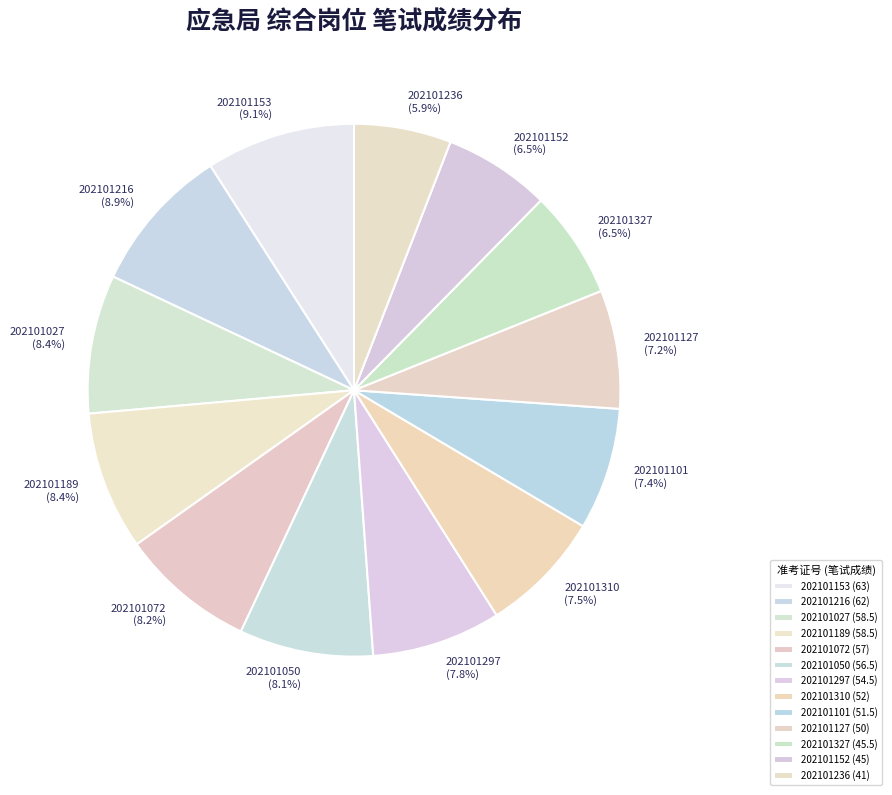

Is 202101127 the majority of the pie?

No